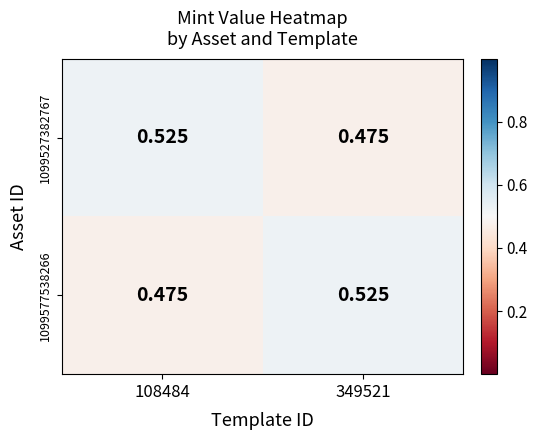

Which series changed the most between 108484 and 349521?

1099527382767